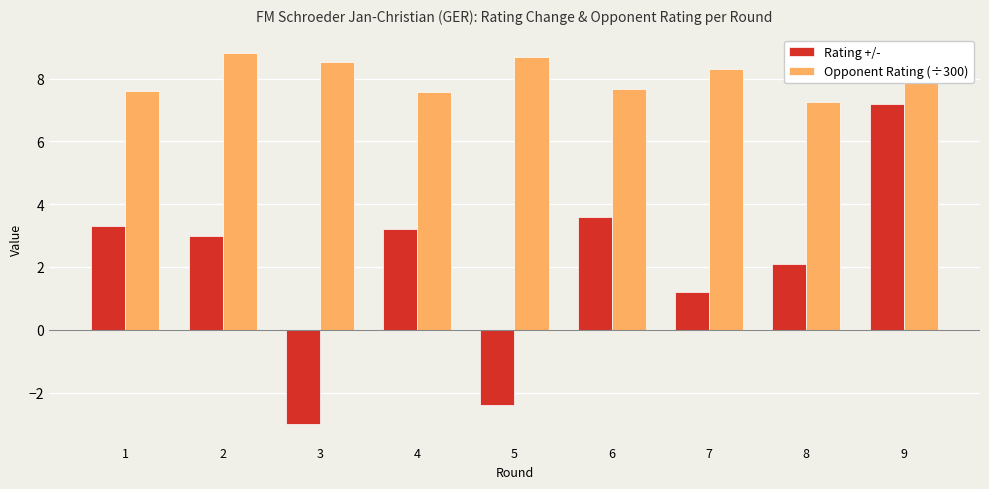

What are all the series names shown in the legend?

Rating +/-, Opponent Rating (÷300)